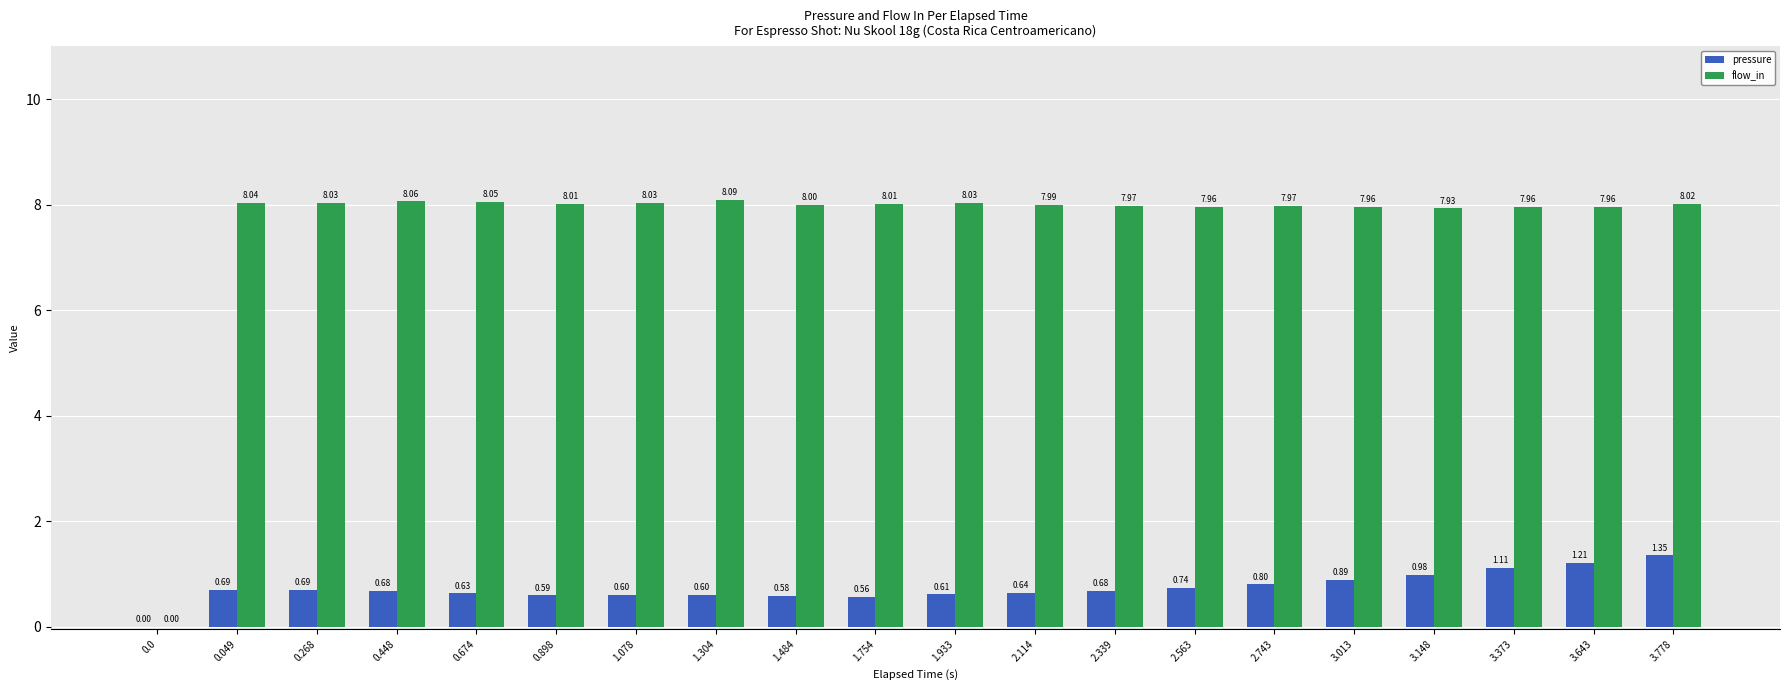

True or false: pressure has a value of 1.0 at 1.933.

False